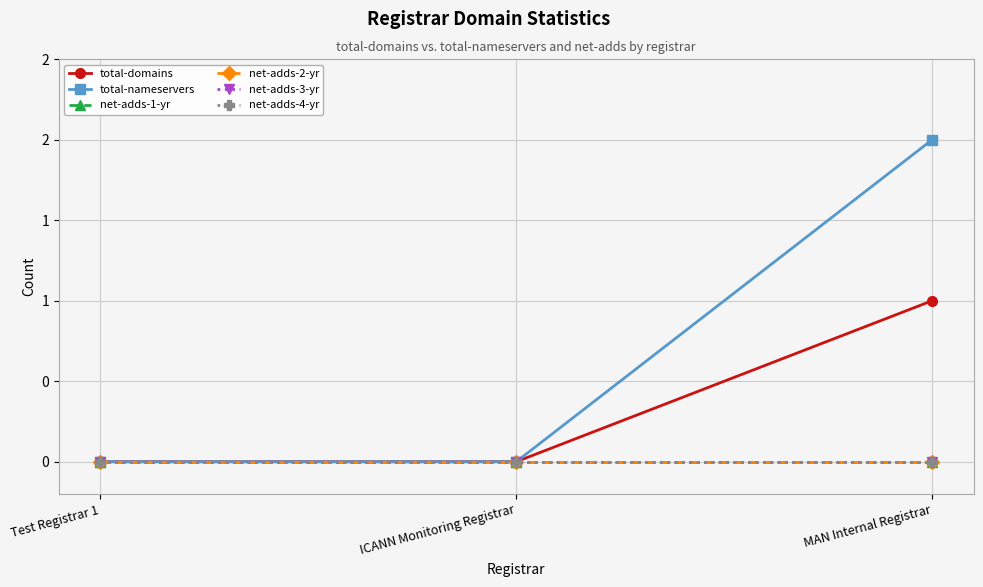

Rank the categories by net-adds-4-yr value from lowest to highest.

Test Registrar 1, ICANN Monitoring Registrar, MAN Internal Registrar